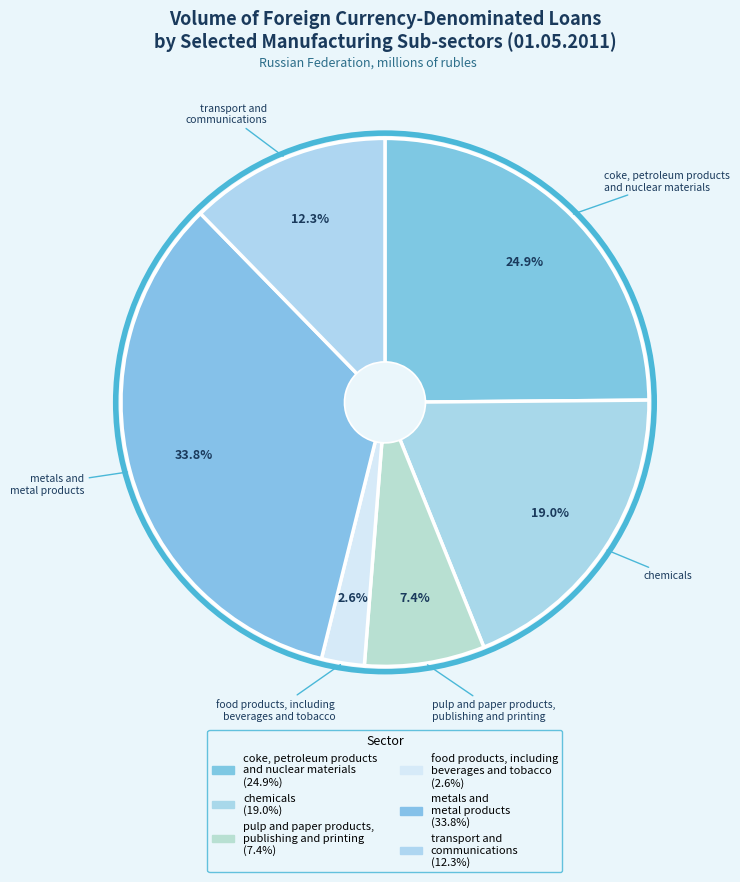

Count the number of slices in the pie.

6